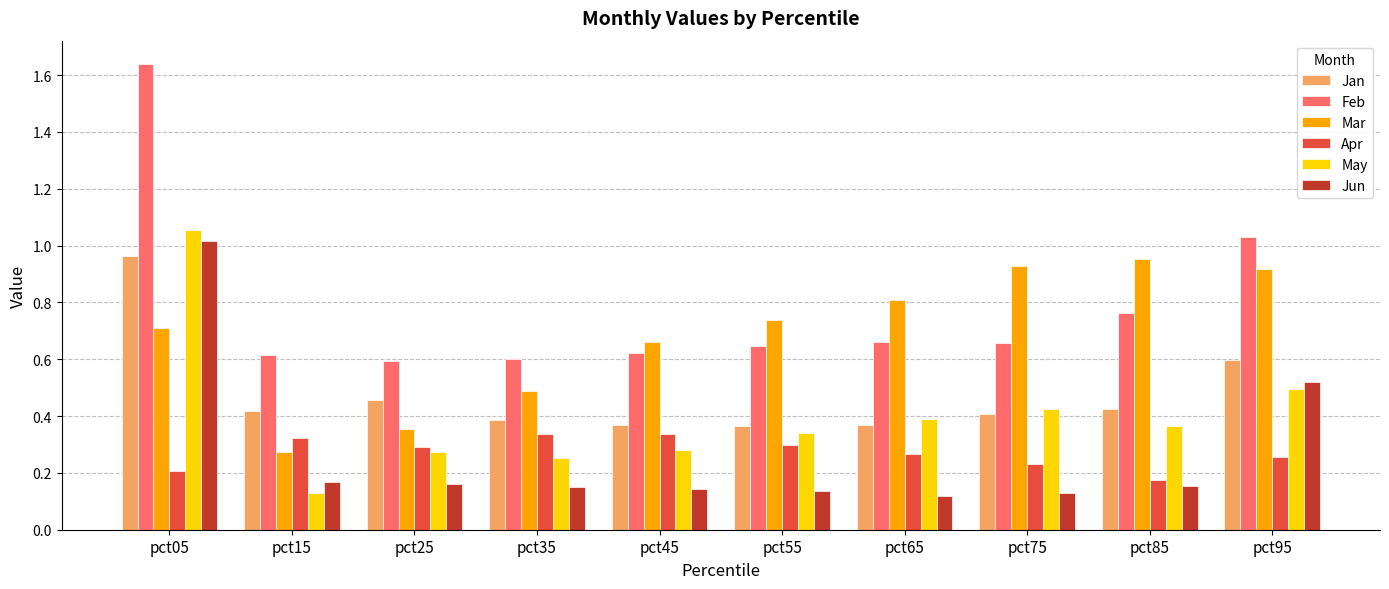

The Mar series shows 0.7 at pct05. True or false?

True